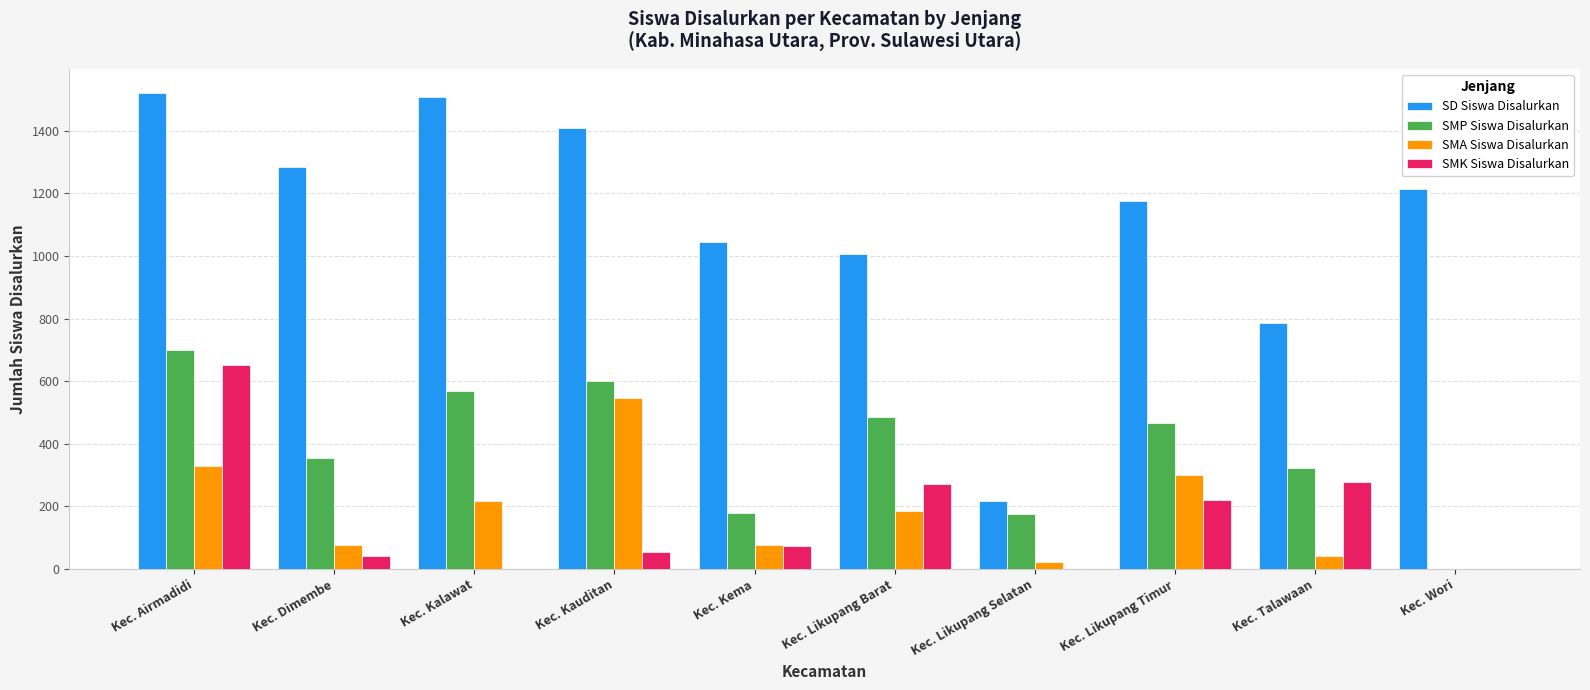

How many groups of bars are there?

10